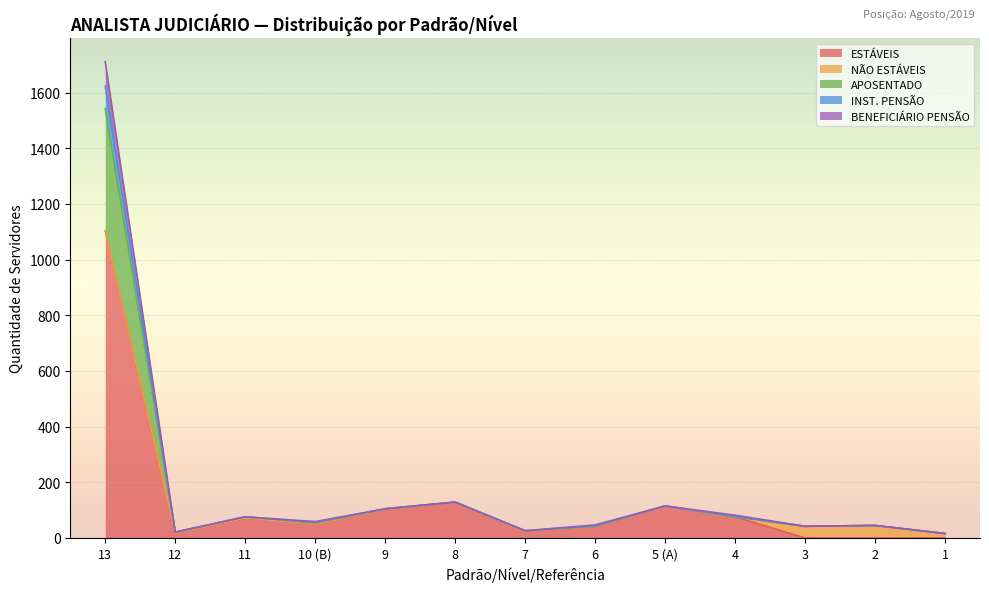

Is the value of BENEFICIÁRIO PENSÃO at 6 greater than the value of INST. PENSÃO at 8?

No